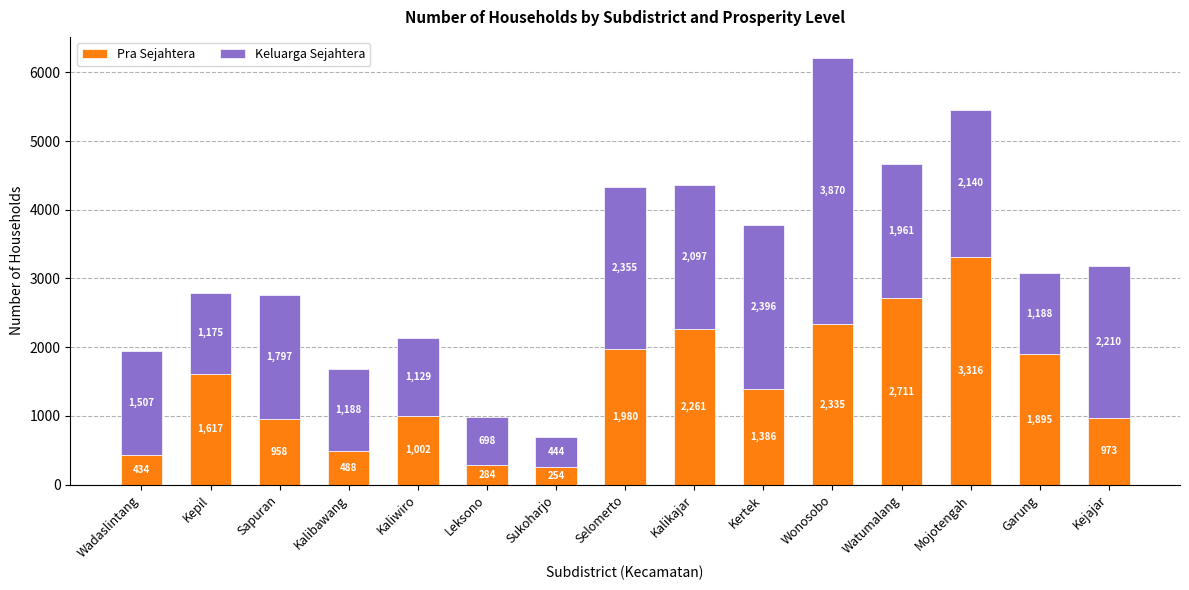

How many bars are there in total?

15